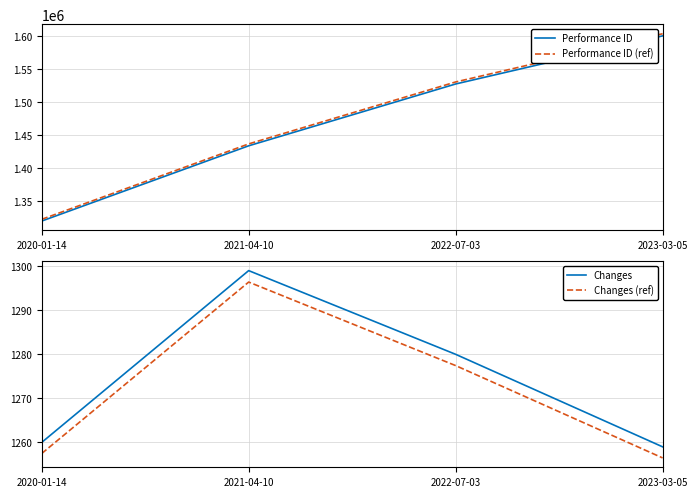

True or false: Changes (ref) and Changes intersect in this chart.

False